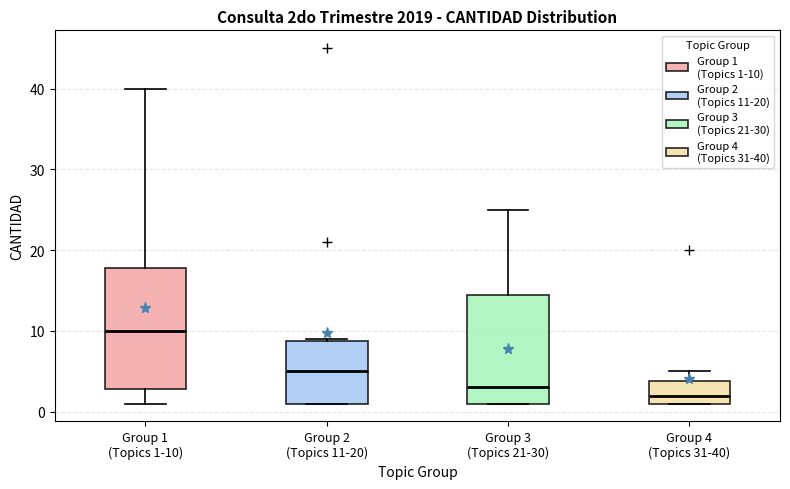

Which box is the tallest, from its lower edge to its upper edge?

Group 1 (Topics 1-10)